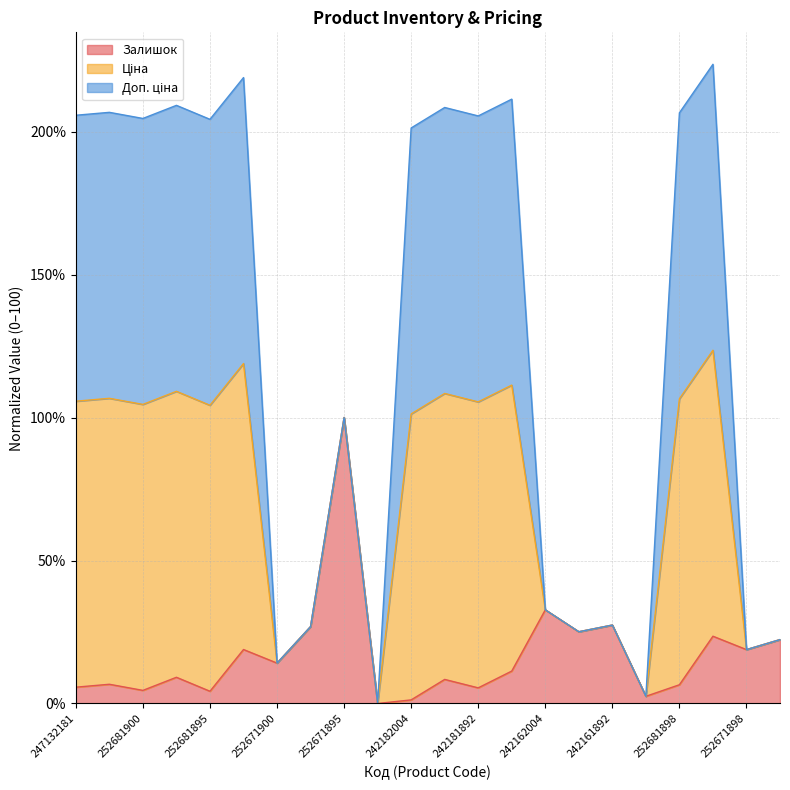

True or false: Залишок and Ціна cross at least once.

False